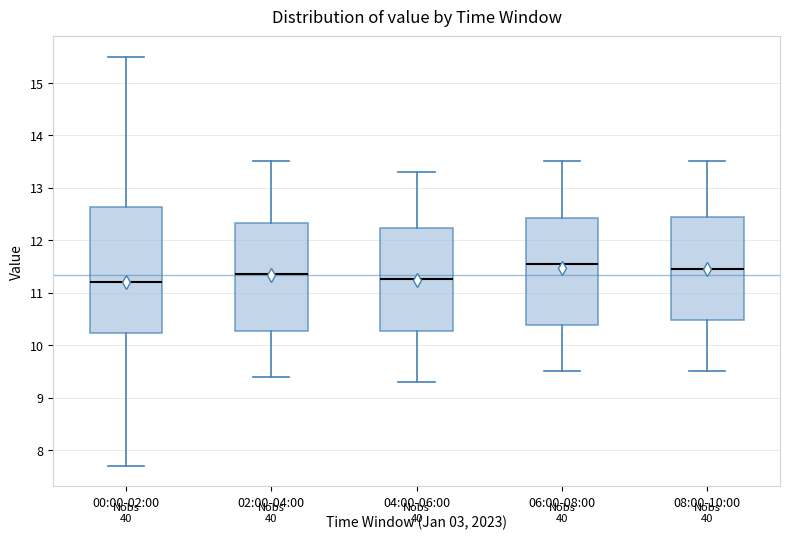

Where does the median line of the box for 08:00-10:00 sit on the y-axis? The values are not printed on the chart, so give them approximately, as read against the axis.

11.5